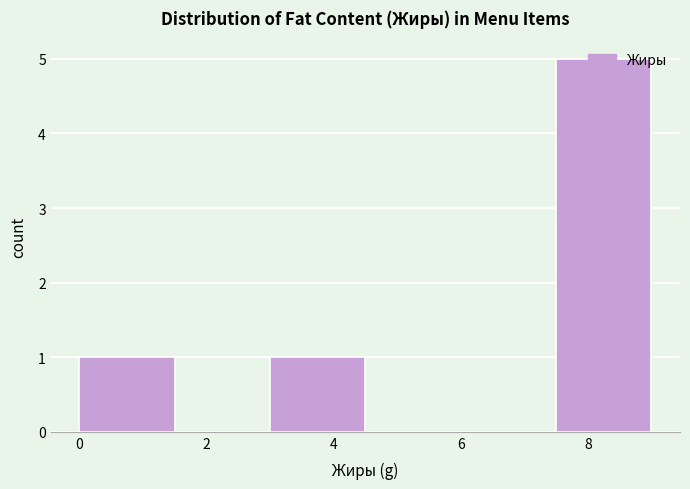

Reading left to right, list every bar in this chart as the range it spans on the x-axis followed by its height. Neither the bar edges nor the heights are printed on the chart, so give them approximately, as read against the axes.

0.0 to 1.5: 1
1.5 to 3.0: 0
3.0 to 4.5: 1
4.5 to 6.0: 0
6.0 to 7.5: 0
7.5 to 9.0: 5